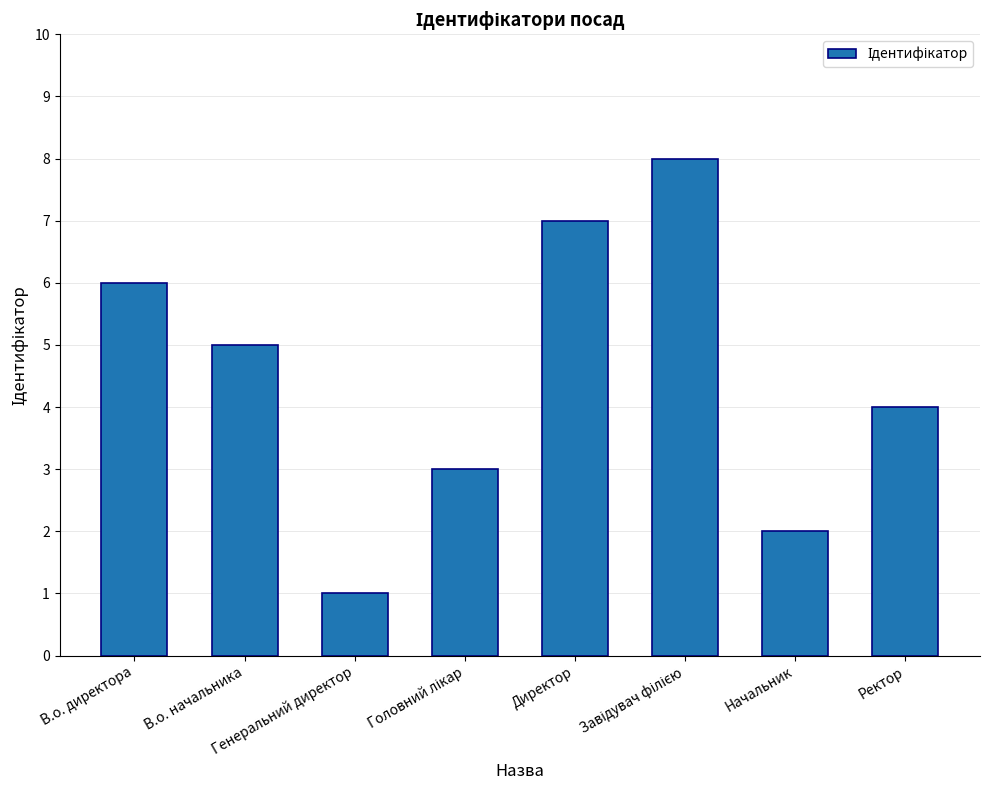

What is the difference between the second highest and second lowest values?

5